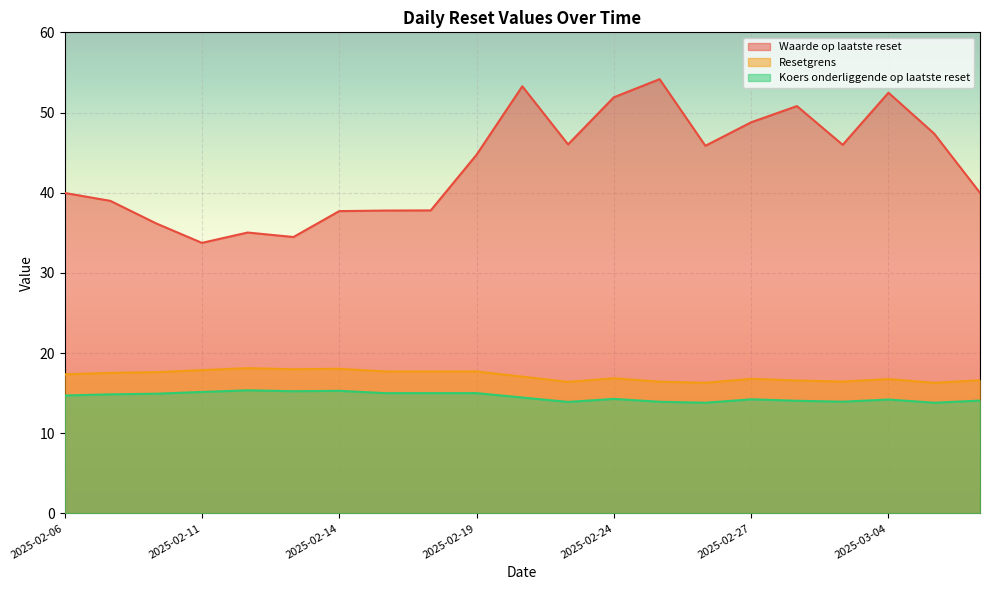

At which category is the sum across all series the highest?

2025-02-20